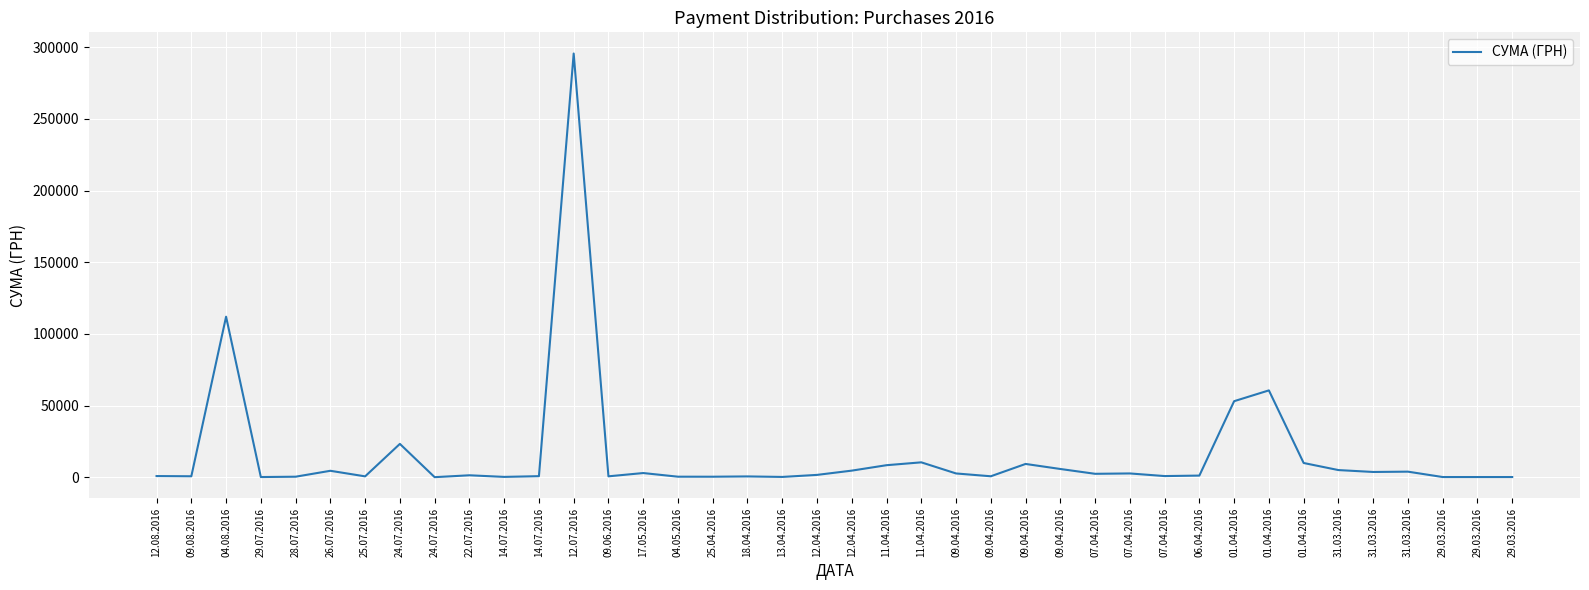

Does the chart display data point markers on the line(s)?

No